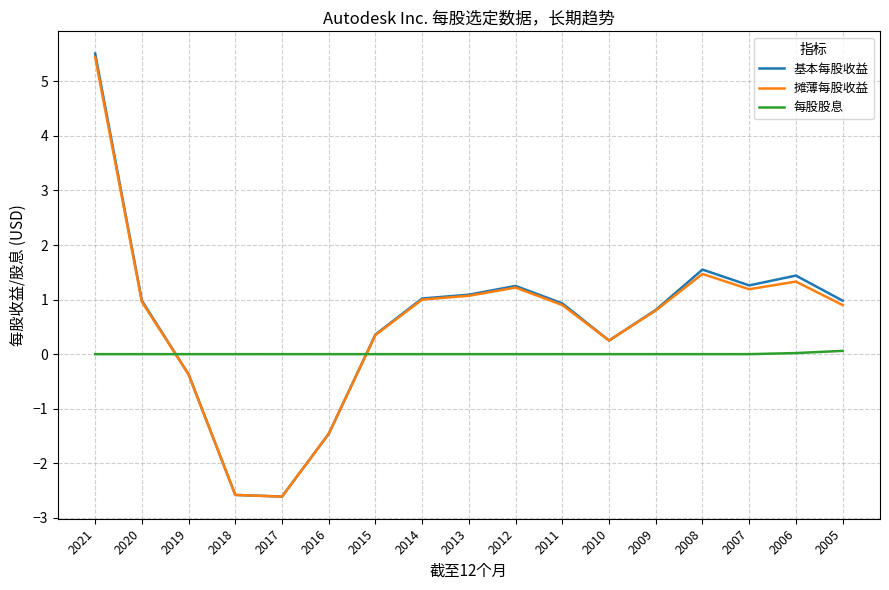

What is the spread (max minus min) of values at 2014?

1.0